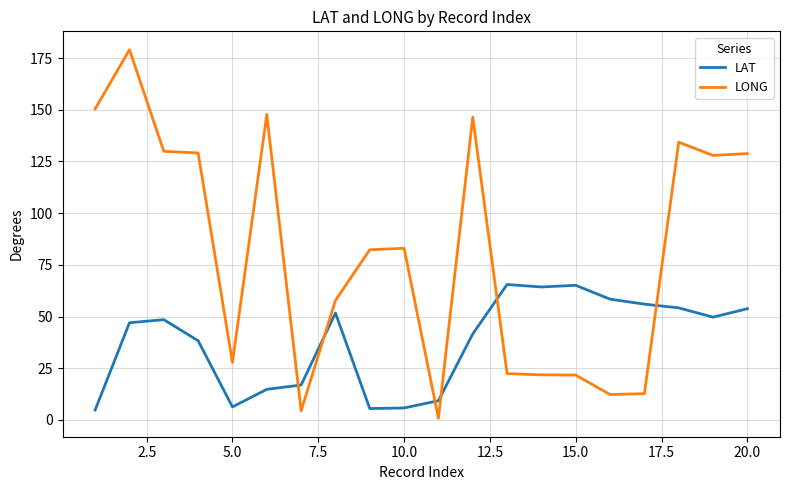

How many intersections are there between LAT and LONG?

6